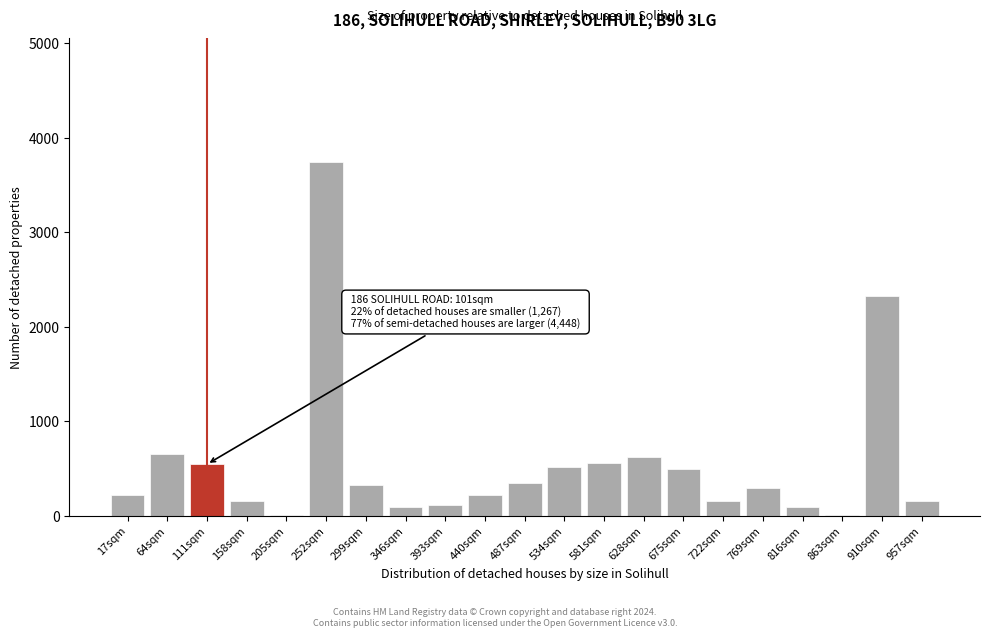

Between 628sqm and 910sqm, which is larger?

910sqm